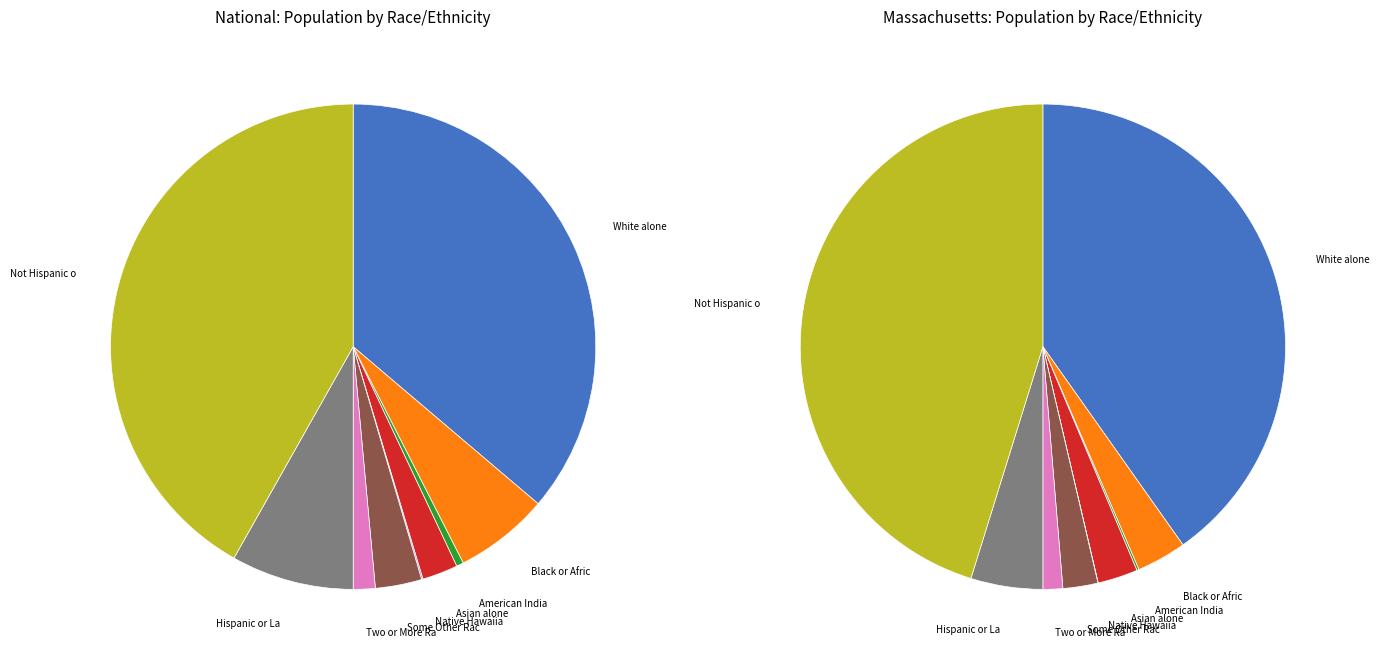

How many segments does this pie chart have?

9